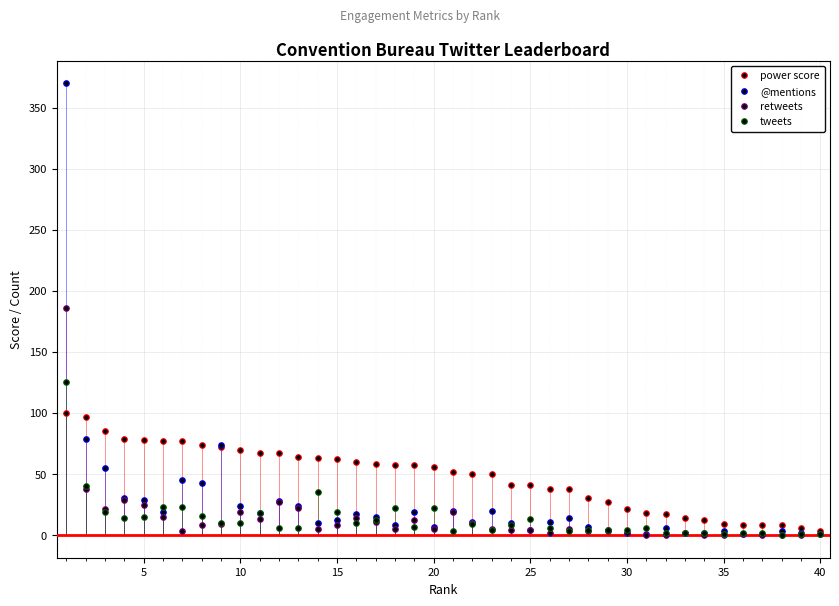

What is the difference between the maximum and second lowest values in the tweets series?

124